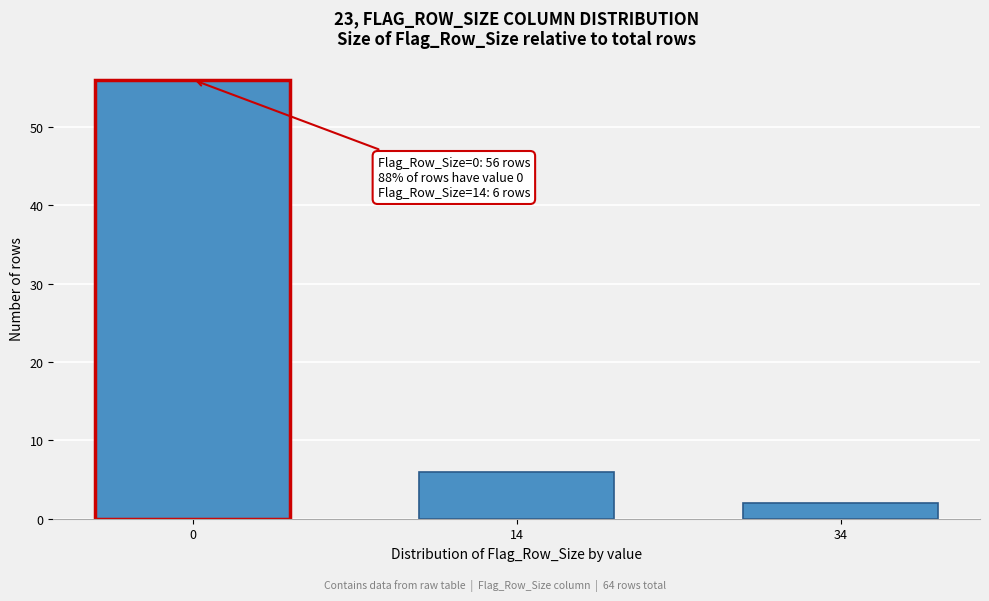

Reading right to left, what are all the values shown in this chart?

34=2	14=6	0=56